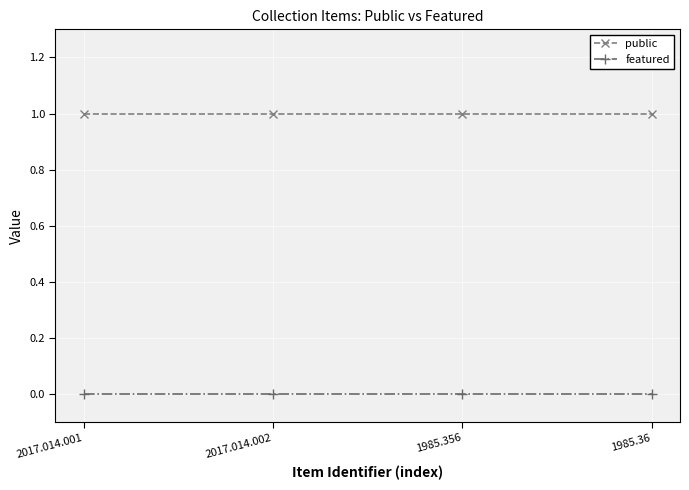

Does the chart have visible grid lines?

Yes